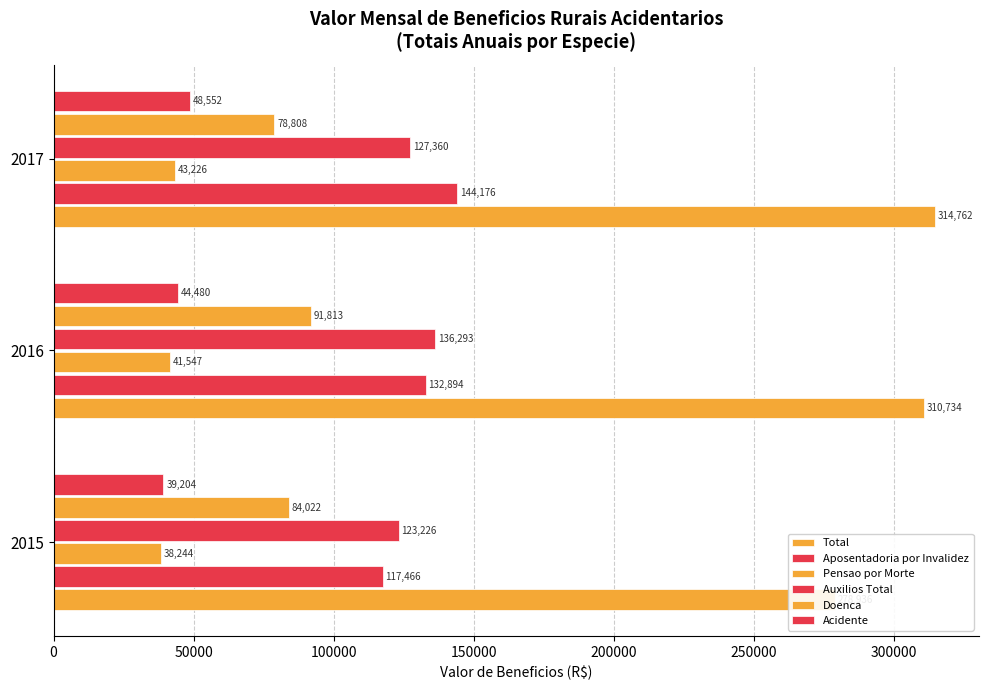

What is the sum of the Acidente values at 2017 and 2016?

93032